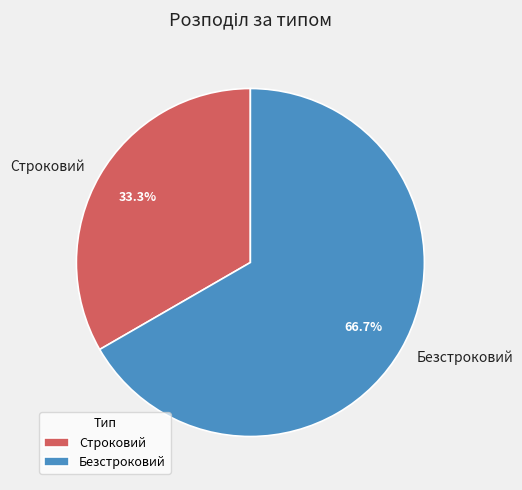

To the nearest percent, what percentage of the pie is Строковий?

33%